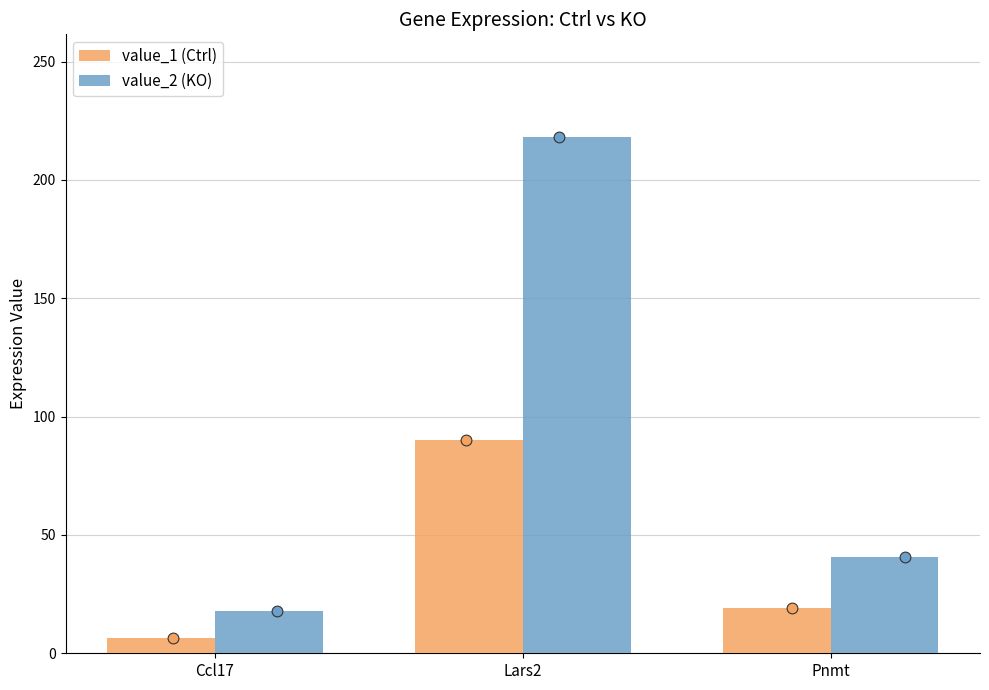

Which series reaches the maximum Y coordinate?

value_2 (KO)